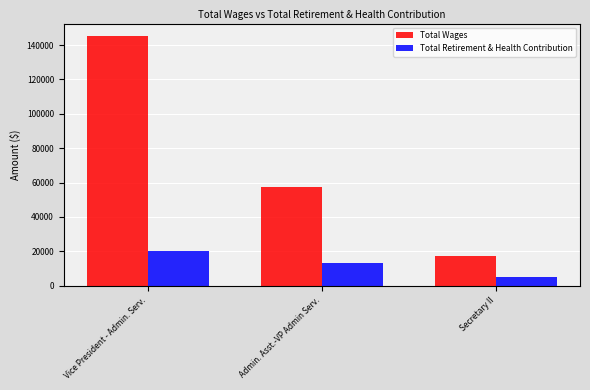

What is the lowest value of the Total Retirement & Health Contribution series?

5295.3